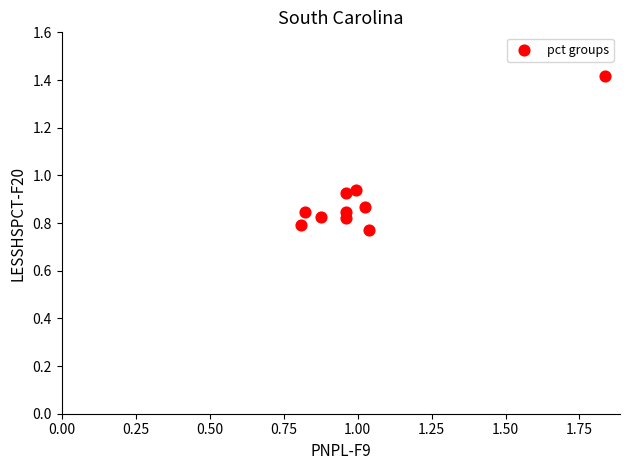

What is the range of Y values (max minus min)?

0.6